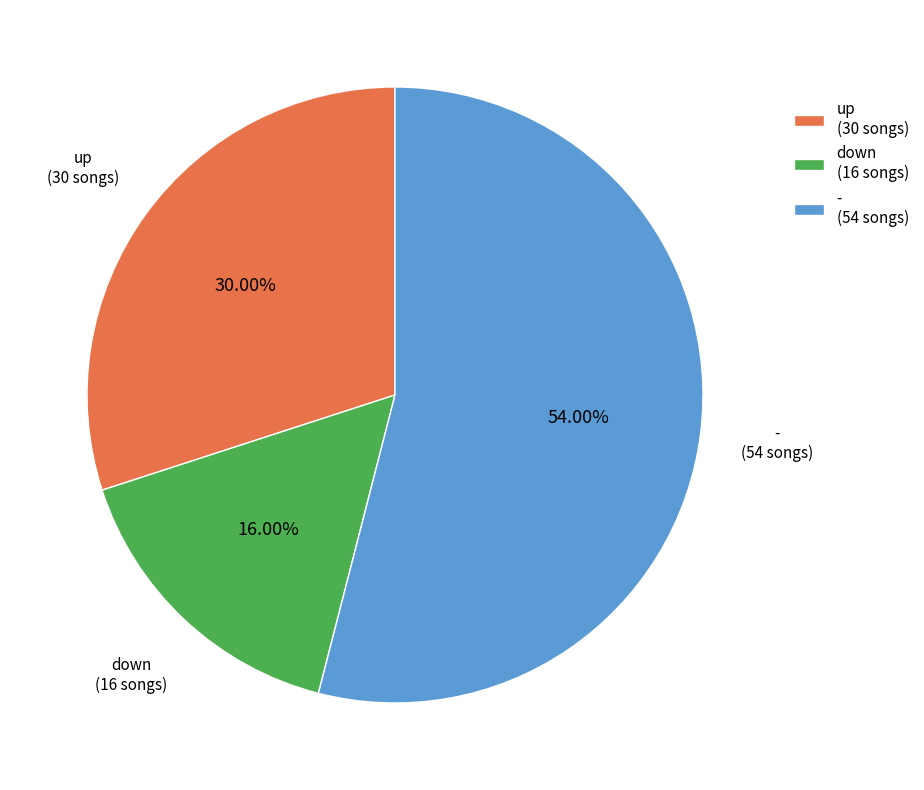

To the nearest percent, what percentage of the pie is down?

16%